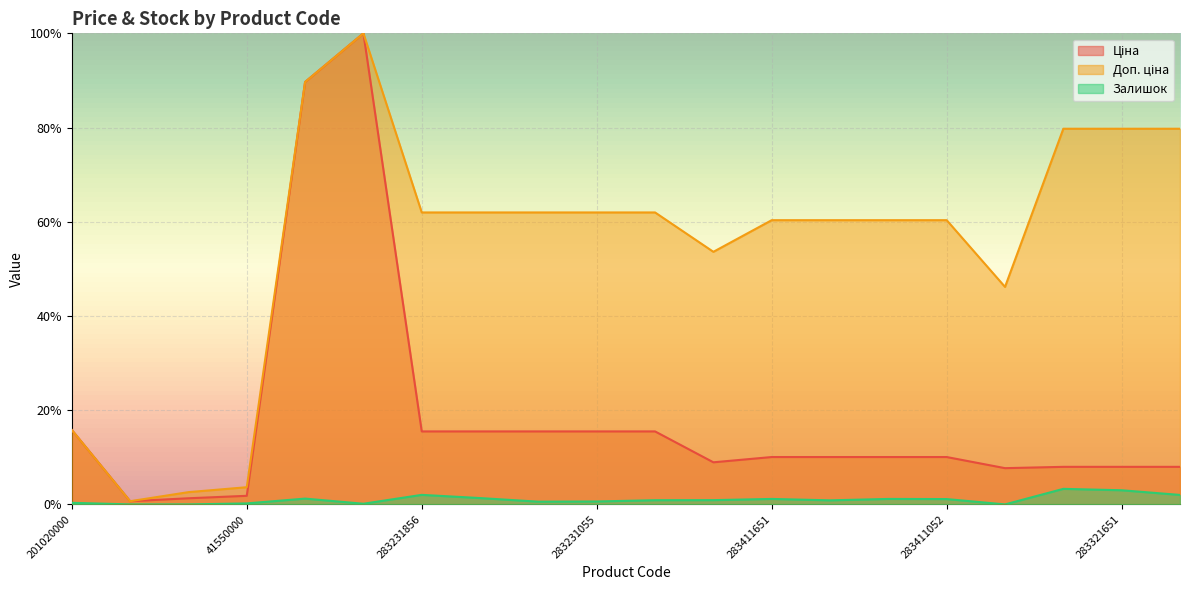

At which category is the sum across all series the highest?

248922198